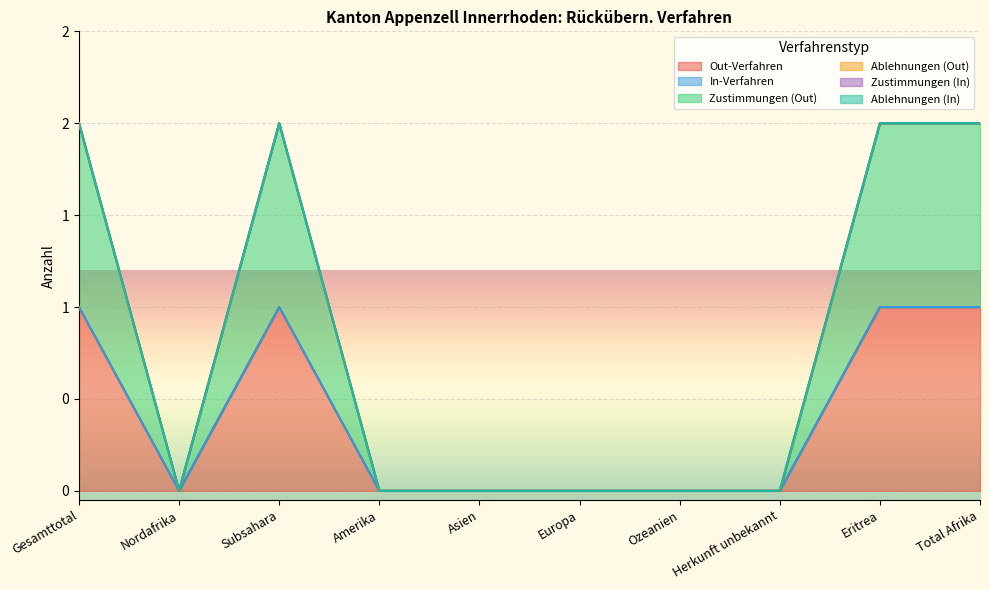

How many series are shown in this chart?

6